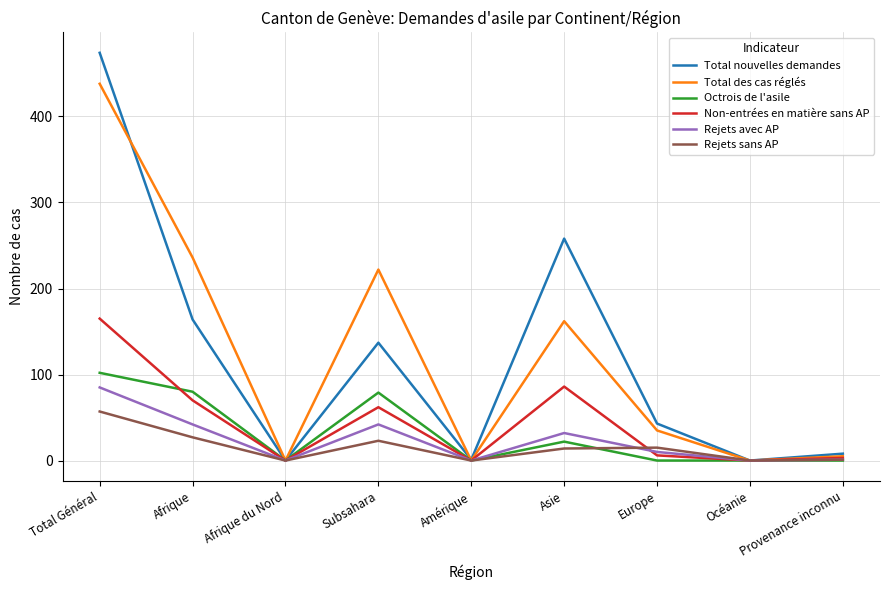

What are all the series names shown in the legend?

Total nouvelles demandes, Total des cas réglés, Octrois de l'asile, Non-entrées en matière sans AP, Rejets avec AP, Rejets sans AP